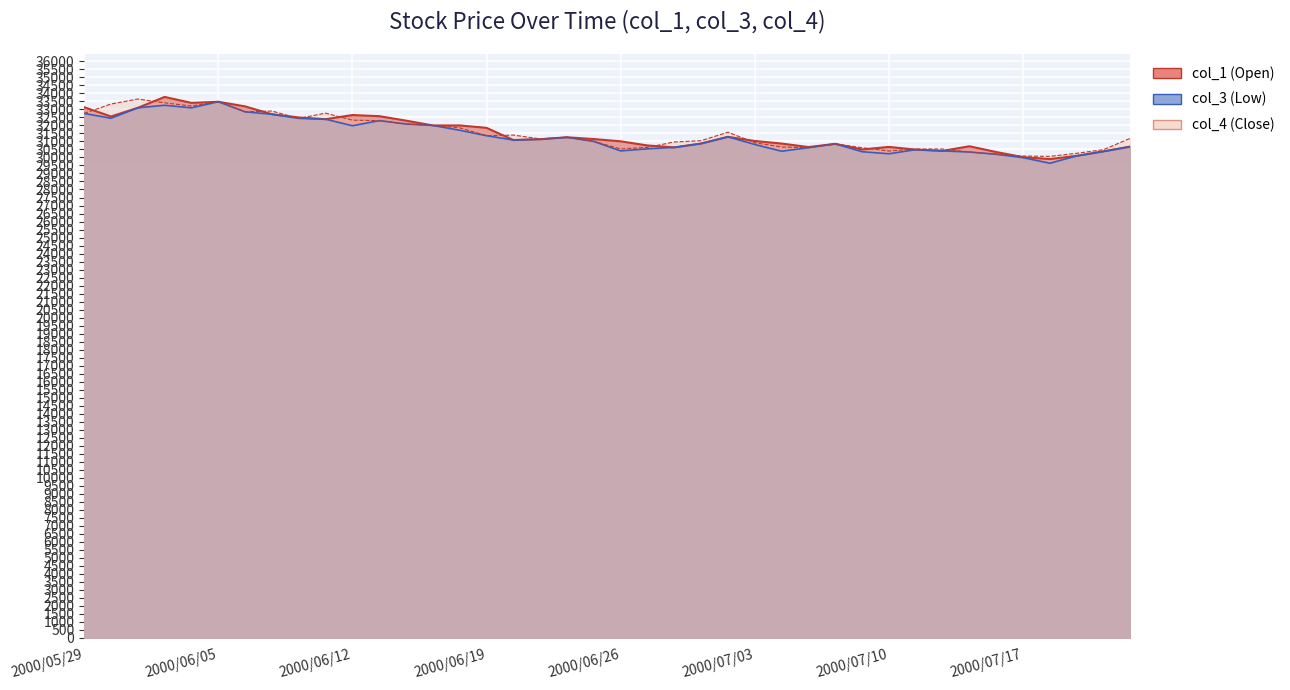

What position from the right is 2000/06/16?

26